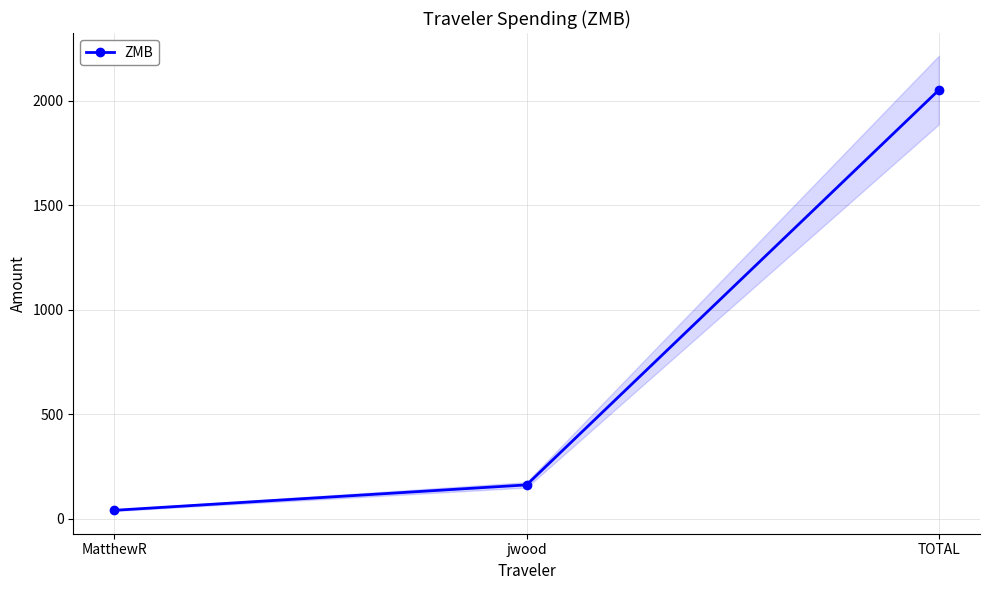

At which label does the data first exceed 161?

jwood